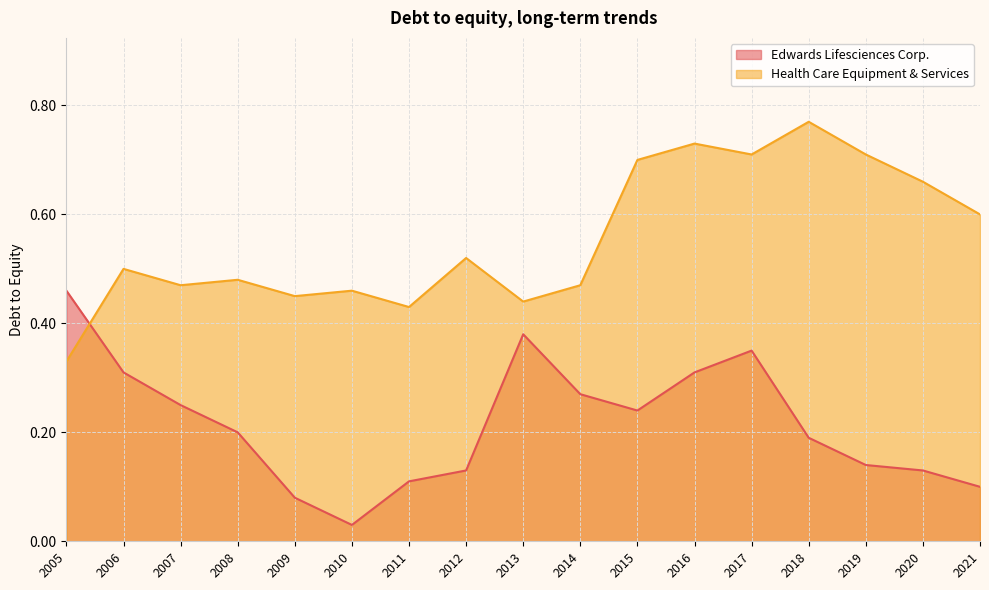

Does the chart display data point markers on the line(s)?

No